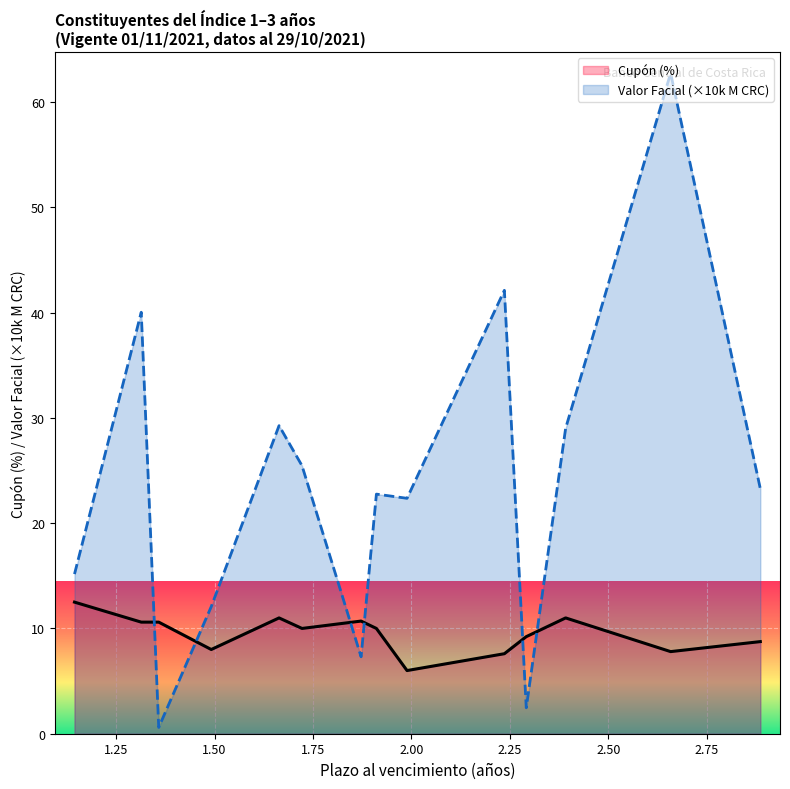

Reading left to right, transcribe all the data shown in this chart.

12.5	10.6	10.6	8.0	11.0	10.0	10.7	10.0	6.0	7.6	9.2	11.0	7.8	8.8